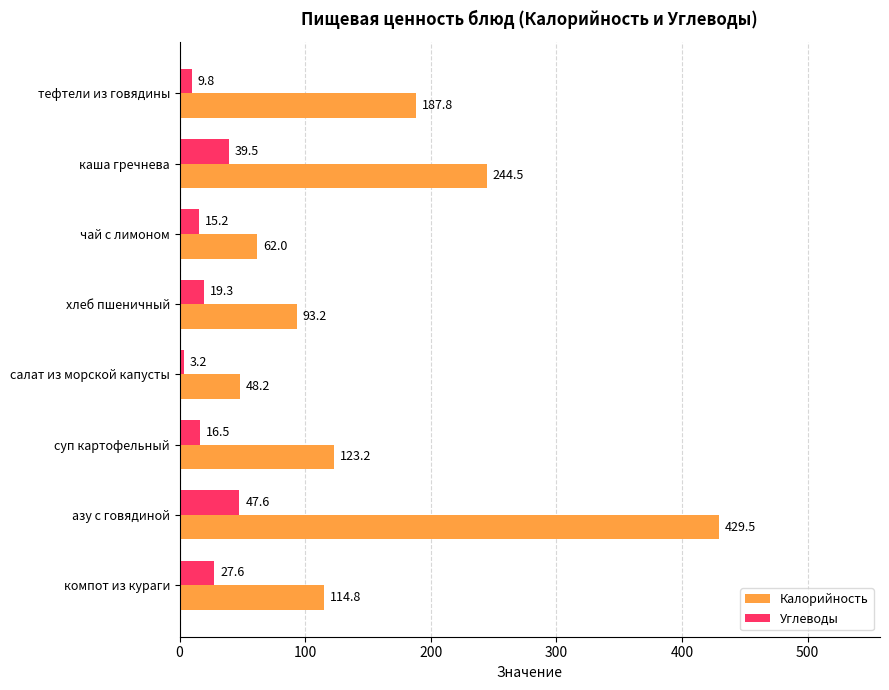

Is the value of Калорийность at чай с лимоном greater than the value of Углеводы at салат из морской капусты?

Yes